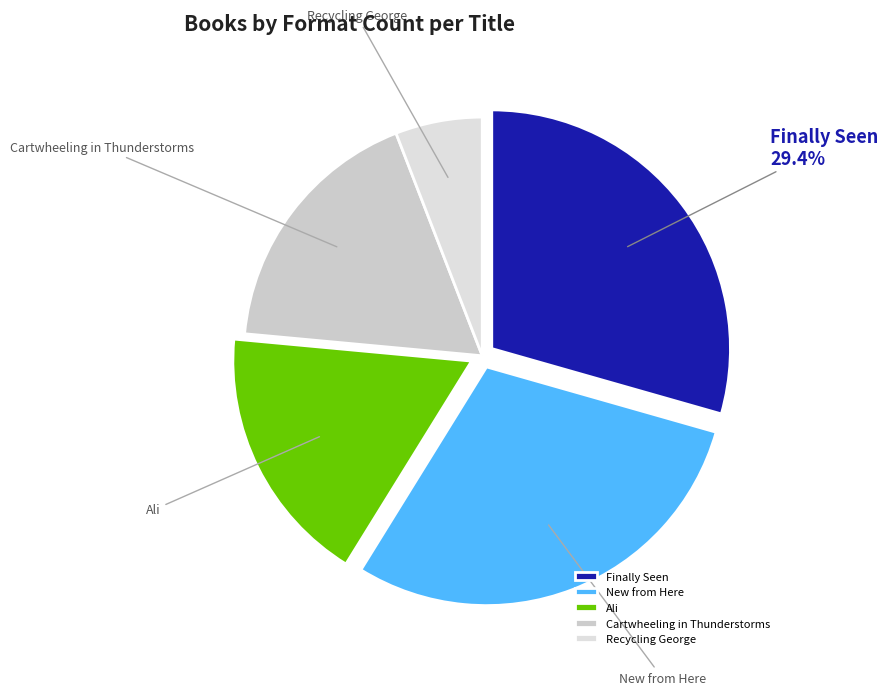

To the nearest percent, what percentage of the pie is Cartwheeling in Thunderstorms?

18%